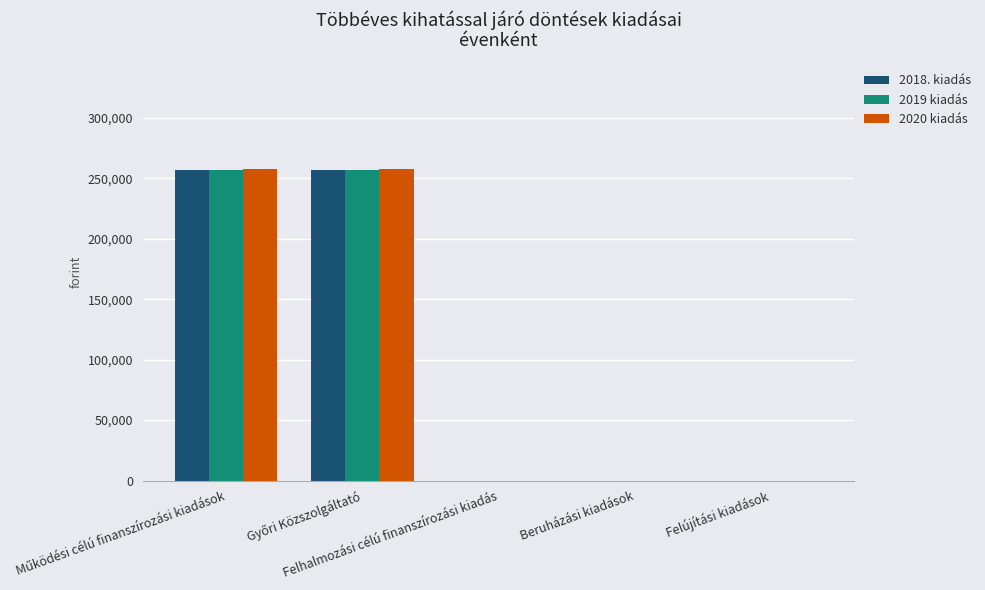

What is the greatest value displayed?

258000